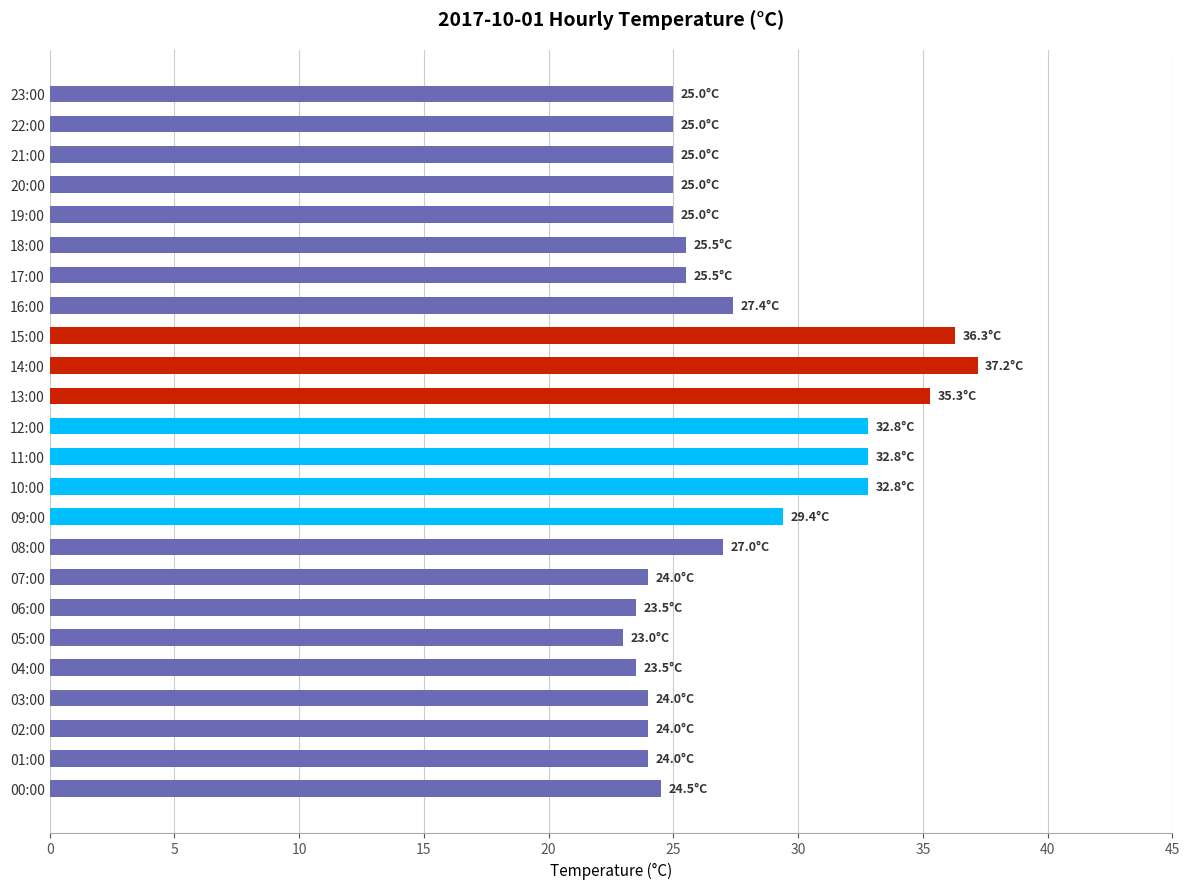

What is the ratio of the value at 21:00 to the value at 15:00?

0.7